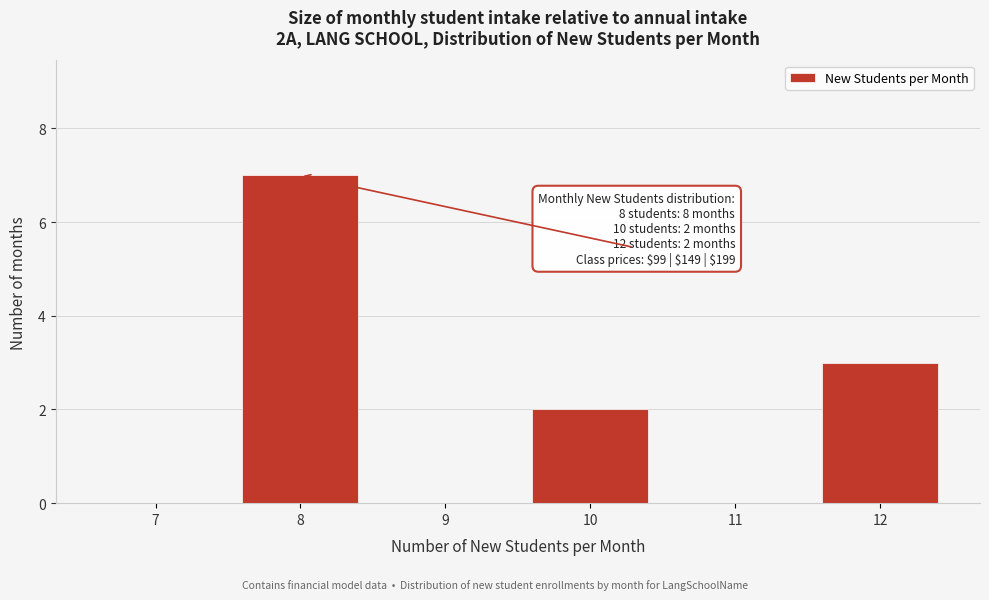

Reading left to right, extract all data points from this chart.

7=0	8=7	9=0	10=2	11=0	12=3